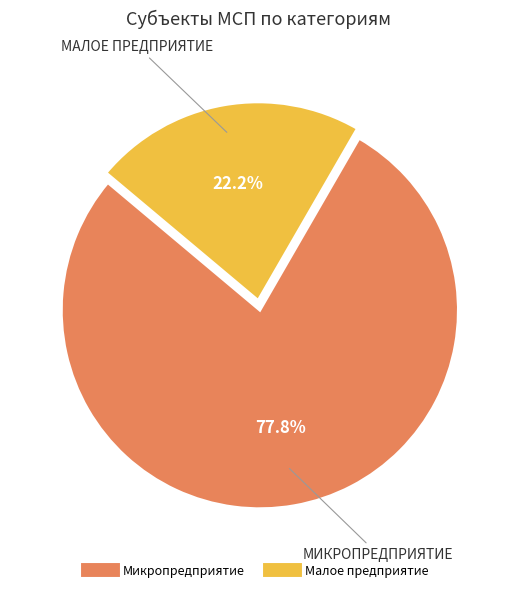

How many segments does this pie chart have?

2